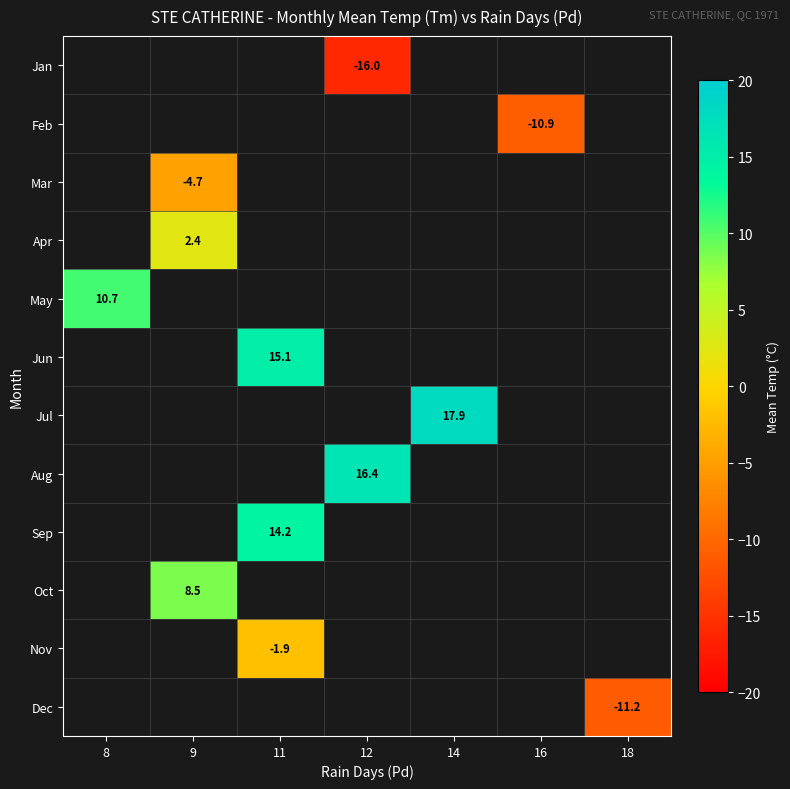

How many categories are shown in the chart?

7